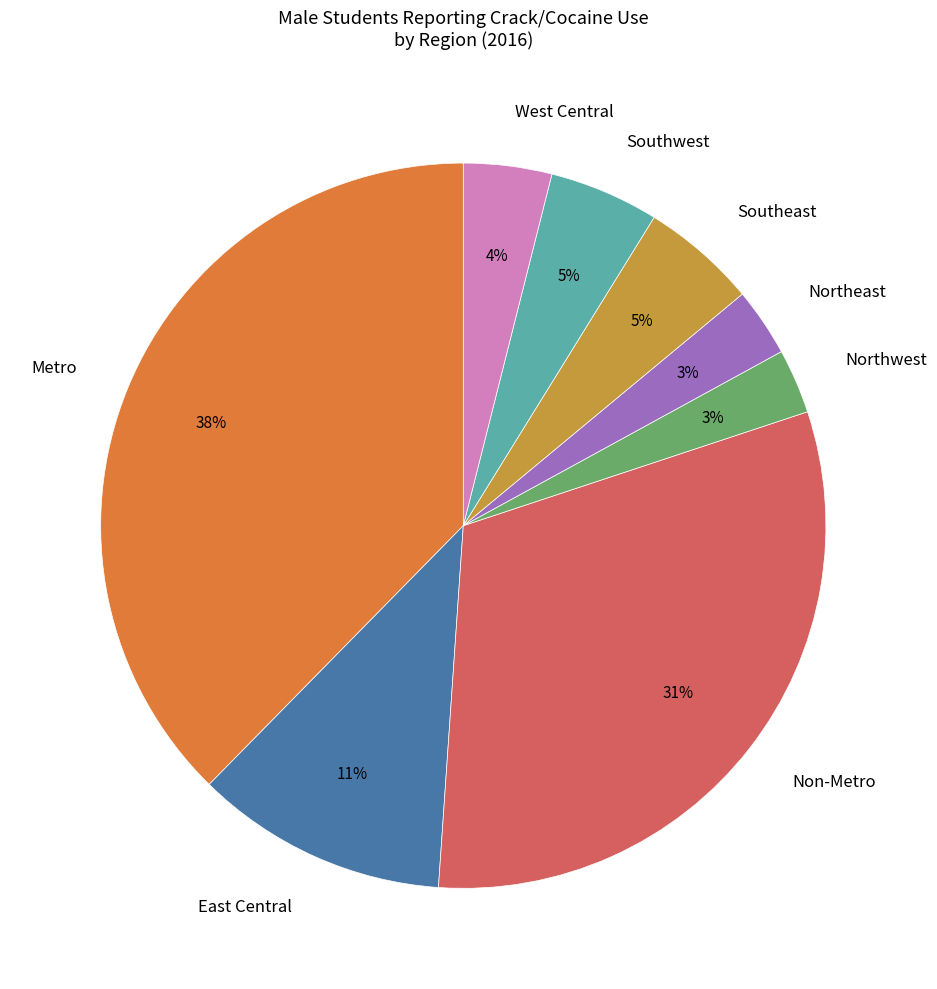

Combined, do Southwest and West Central account for over 50%?

No